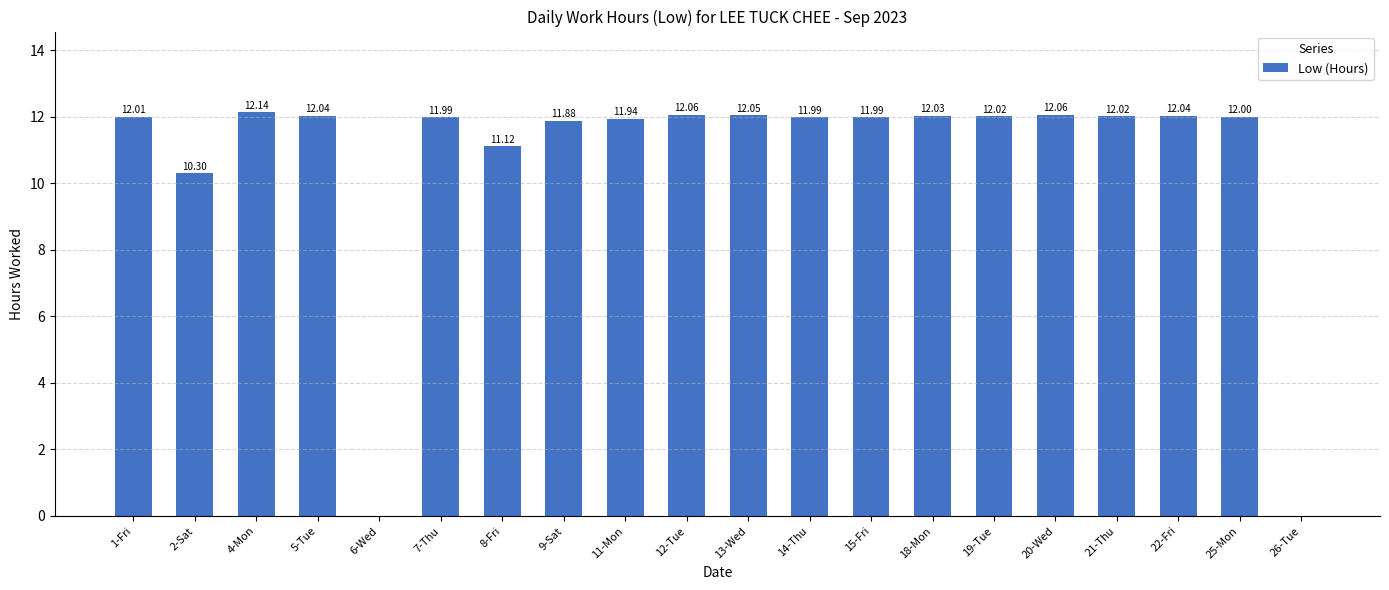

Which has a higher value, 11-Mon or 14-Thu?

14-Thu